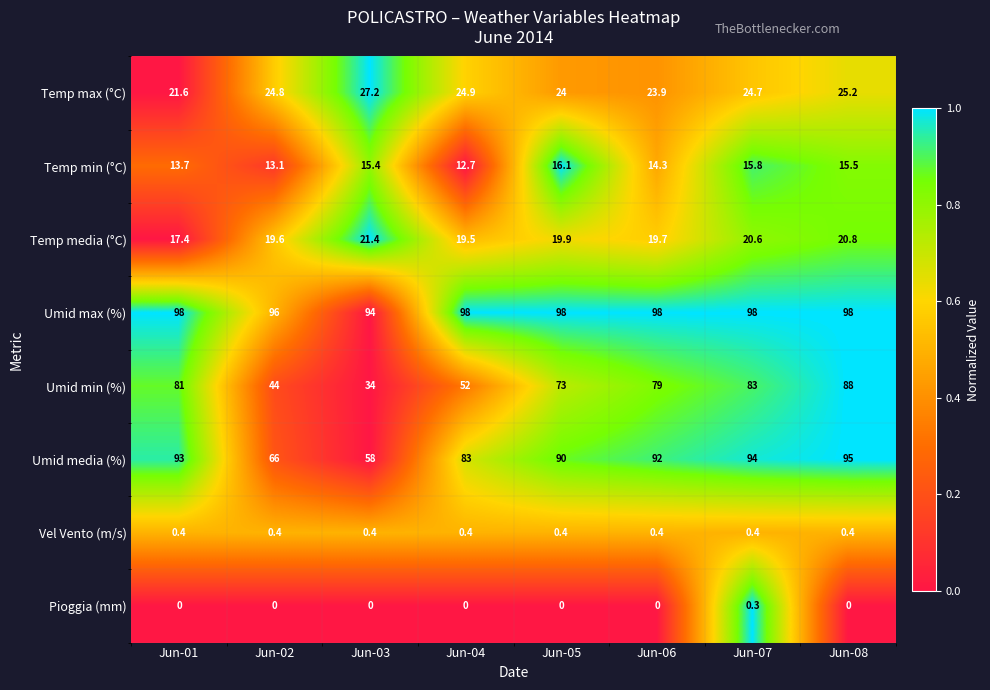

Rank the series at Jun-07 from highest to lowest value.

Umid max (%), Umid media (%), Umid min (%), Temp max (°C), Temp media (°C), Temp min (°C), Vel Vento (m/s), Pioggia (mm)